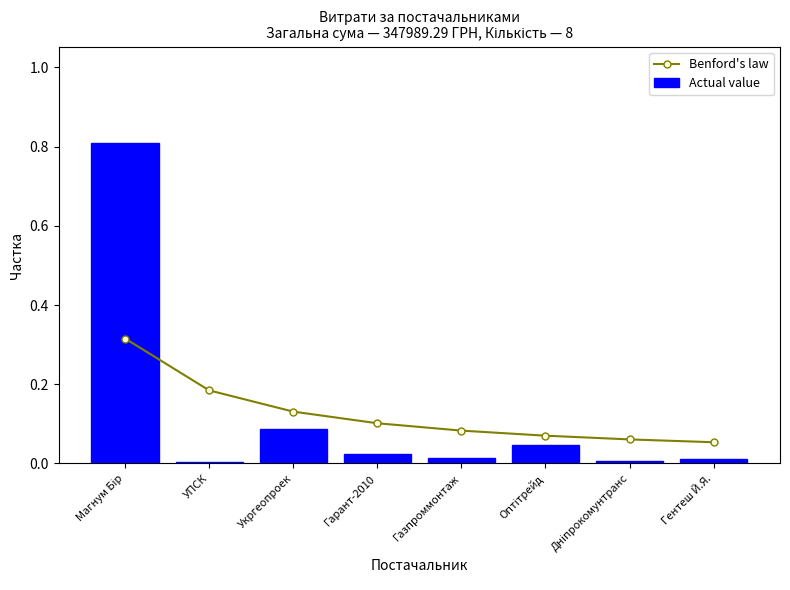

At which category is the sum across all series the highest?

Магнум Бір